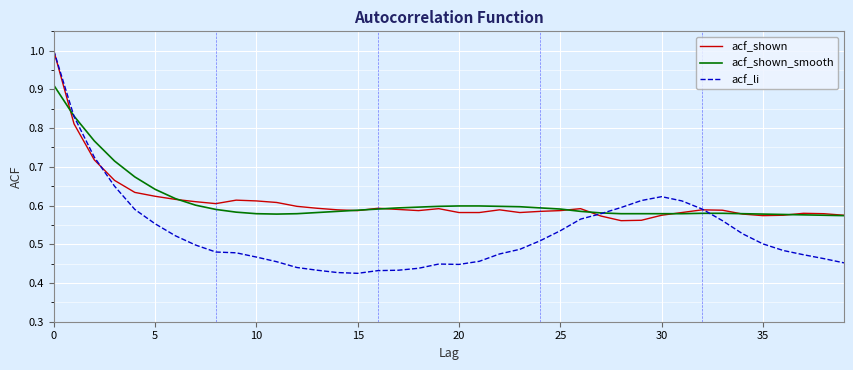

Which series has the widest spread of values?

acf_li